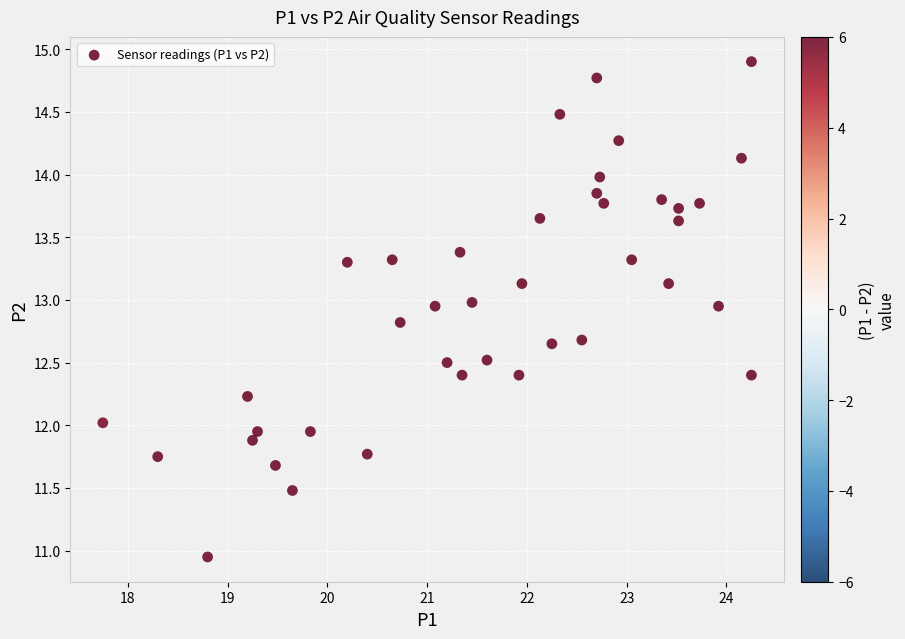

What is the range of X values (max minus min)?

6.5